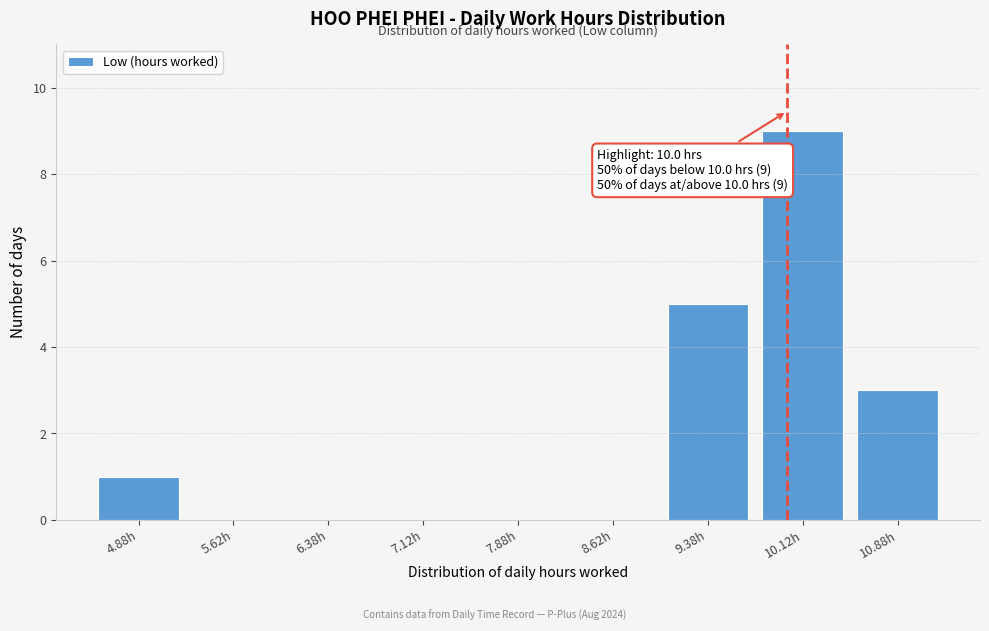

Over which range of the x-axis is the bar tallest?

9.75 to 10.50